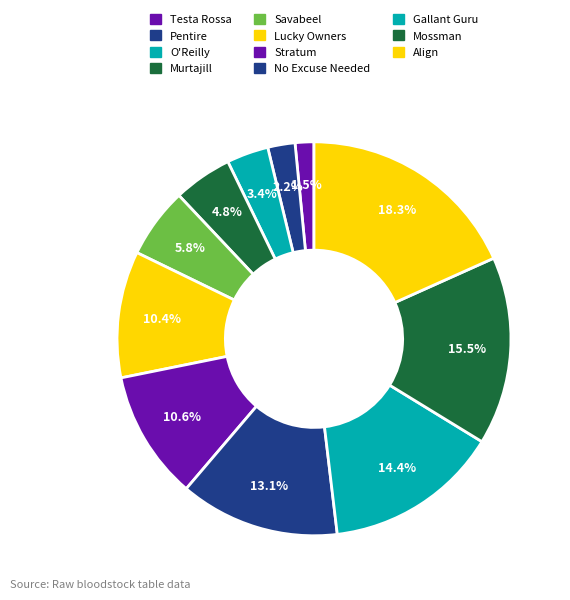

What percentage do Gallant Guru and Savabeel together represent?

20.1%